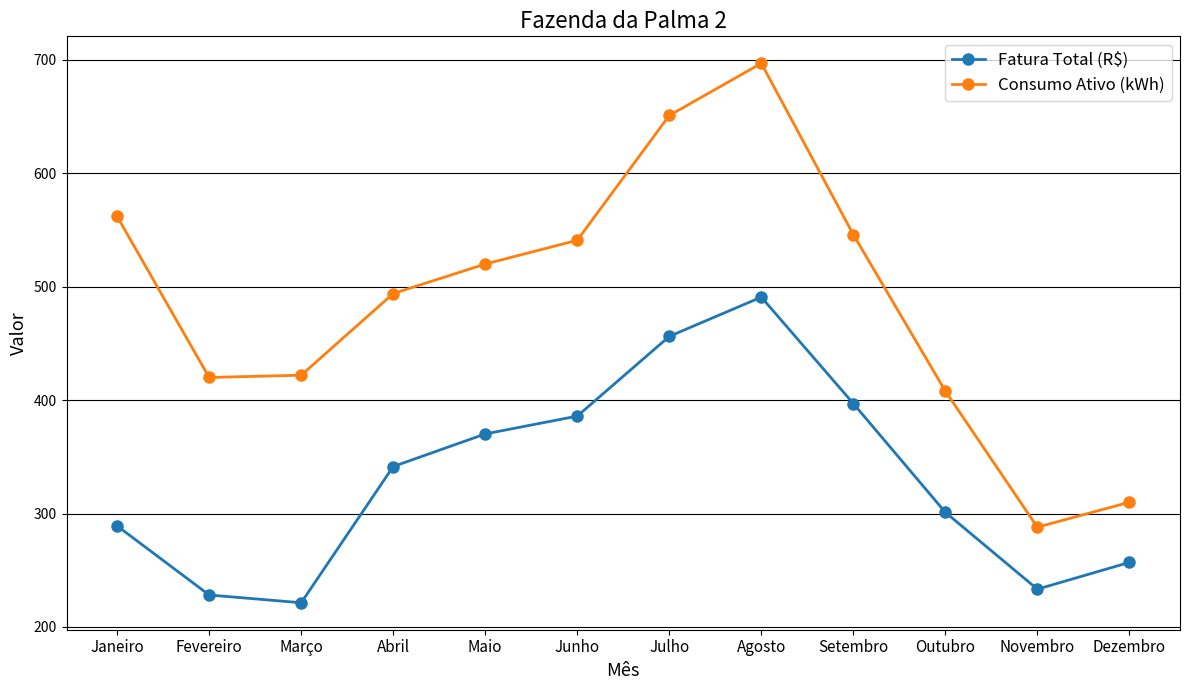

What is the minimum value for Consumo Ativo (kWh)?

288.0